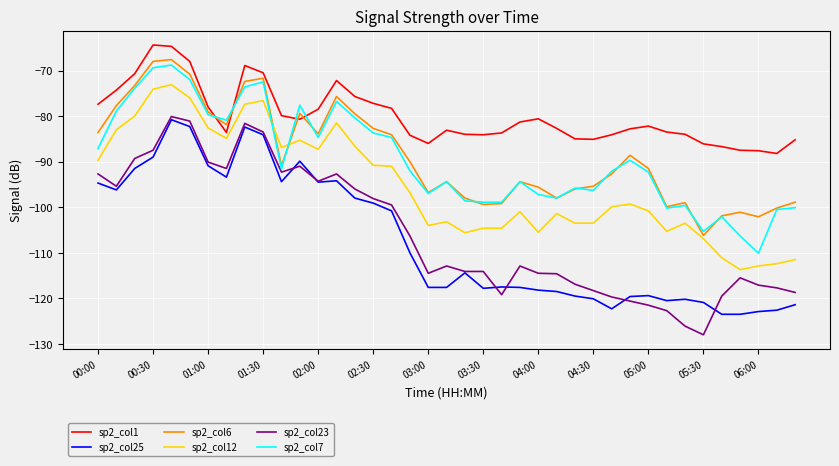

Count the number of categories in the chart.

39